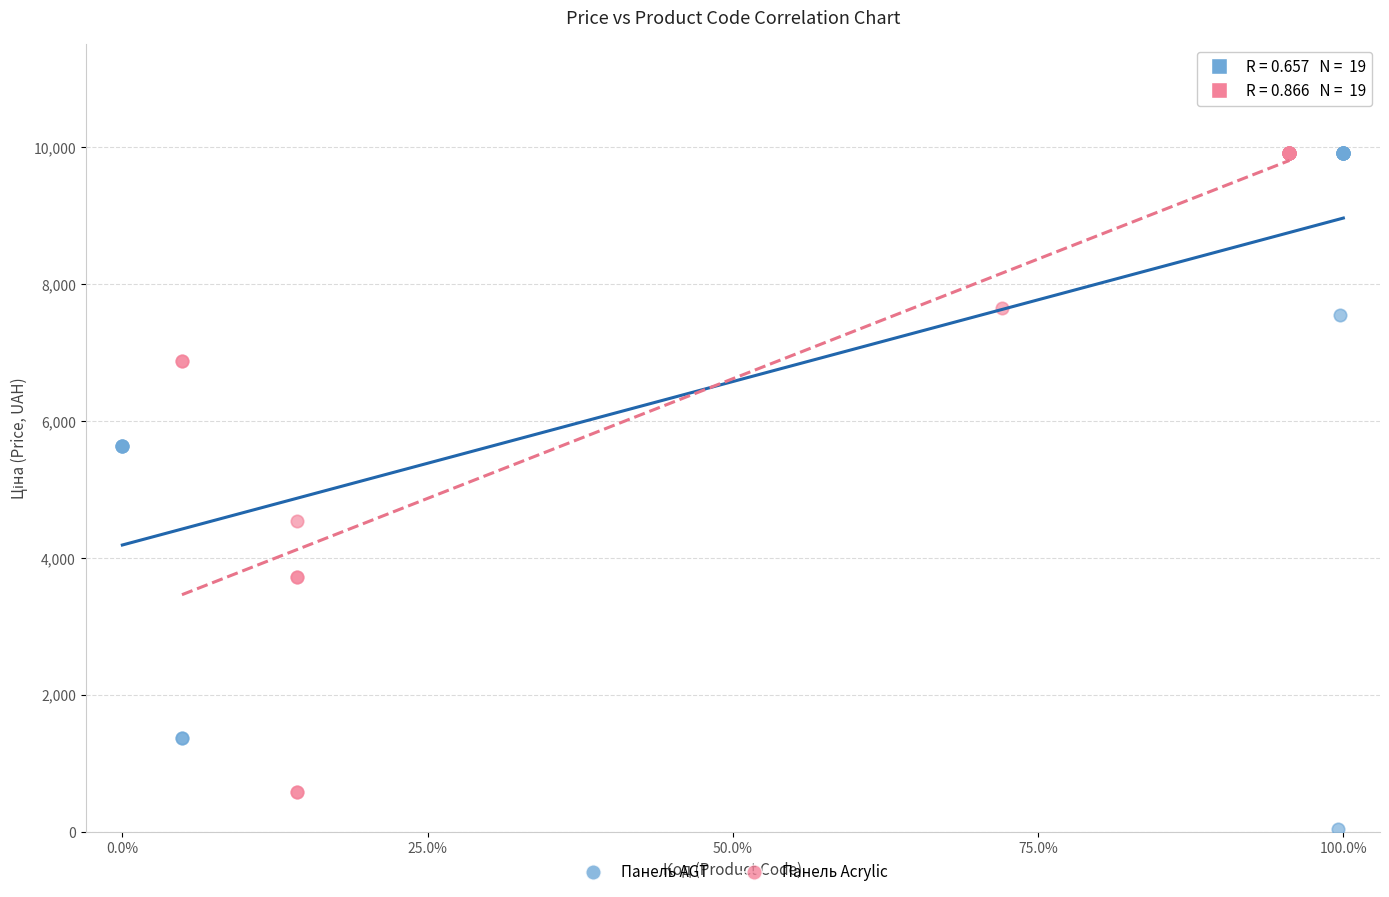

Which series contains the lowest Y value?

Панель AGT